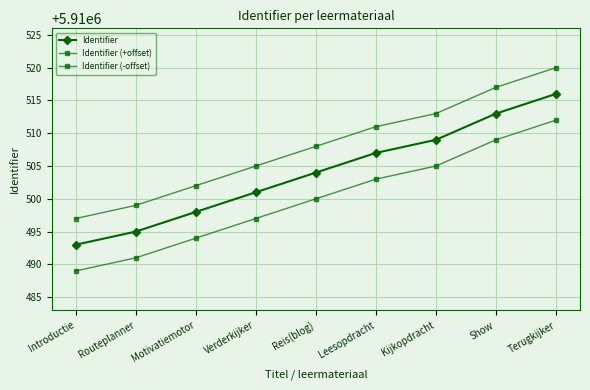

What is the difference between the Identifier values at Routeplanner and Reis(blog)?

9